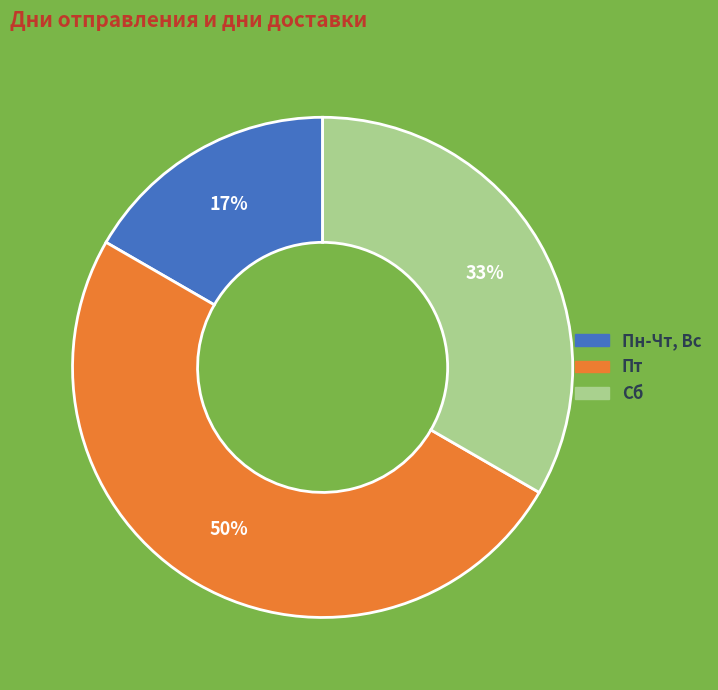

To the nearest percent, what is the combined percentage of Пн-Чт, Вс and Пт?

67%